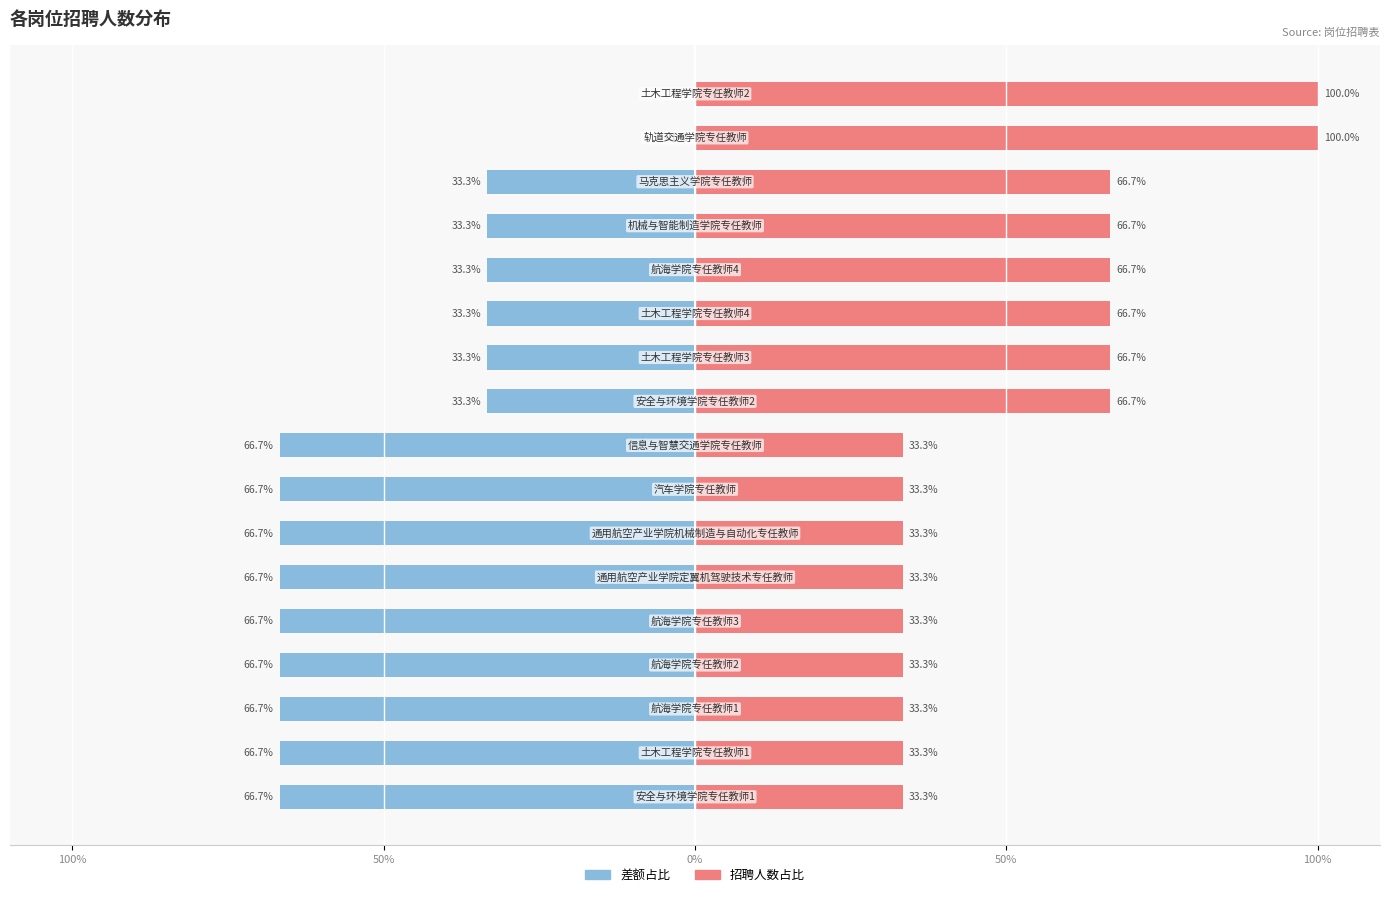

What is the value of the 最少招聘差额 bar at the 2nd from the left?

-66.7